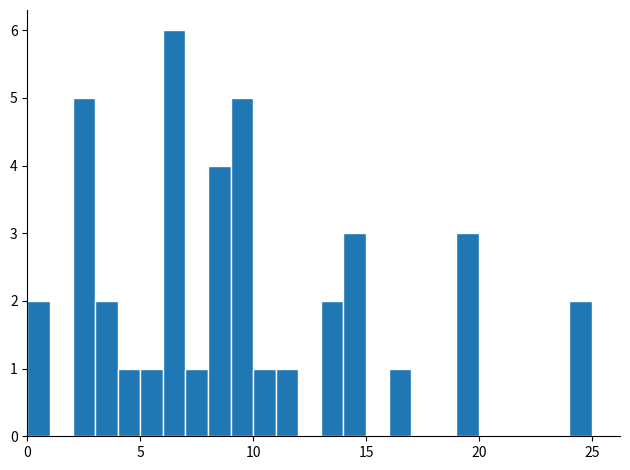

Around what value on the x-axis is the tallest bar? Give the approximate position of its centre, as read against the axis.

6.5